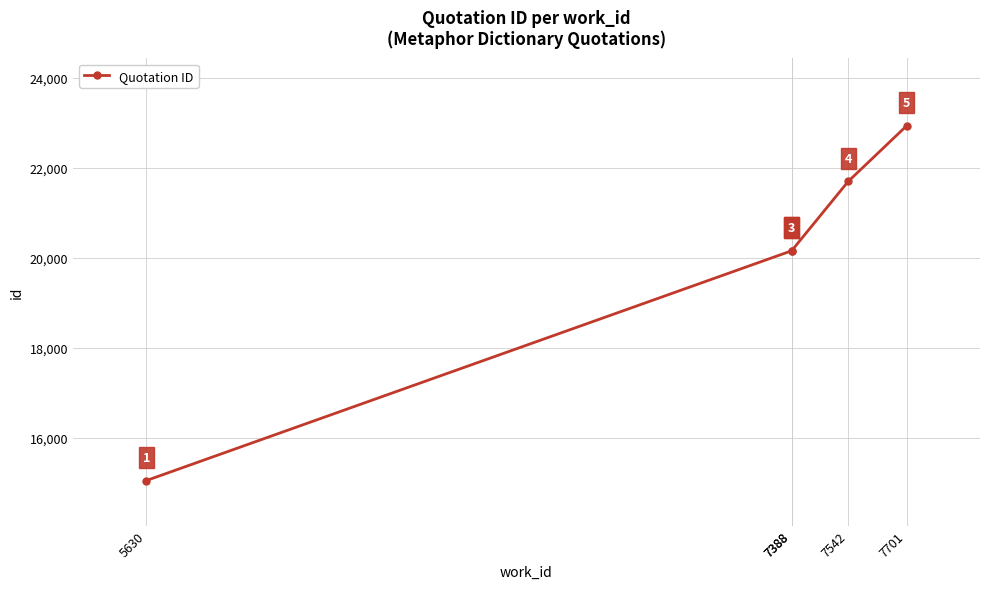

Reading right to left, transcribe all the data shown in this chart.

22934	21700	20161	20160	15057